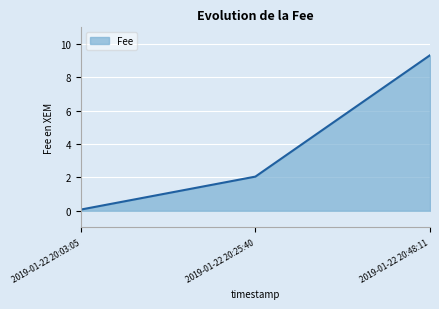

Which category has the highest value across all series?

2019-01-22 20:48:11